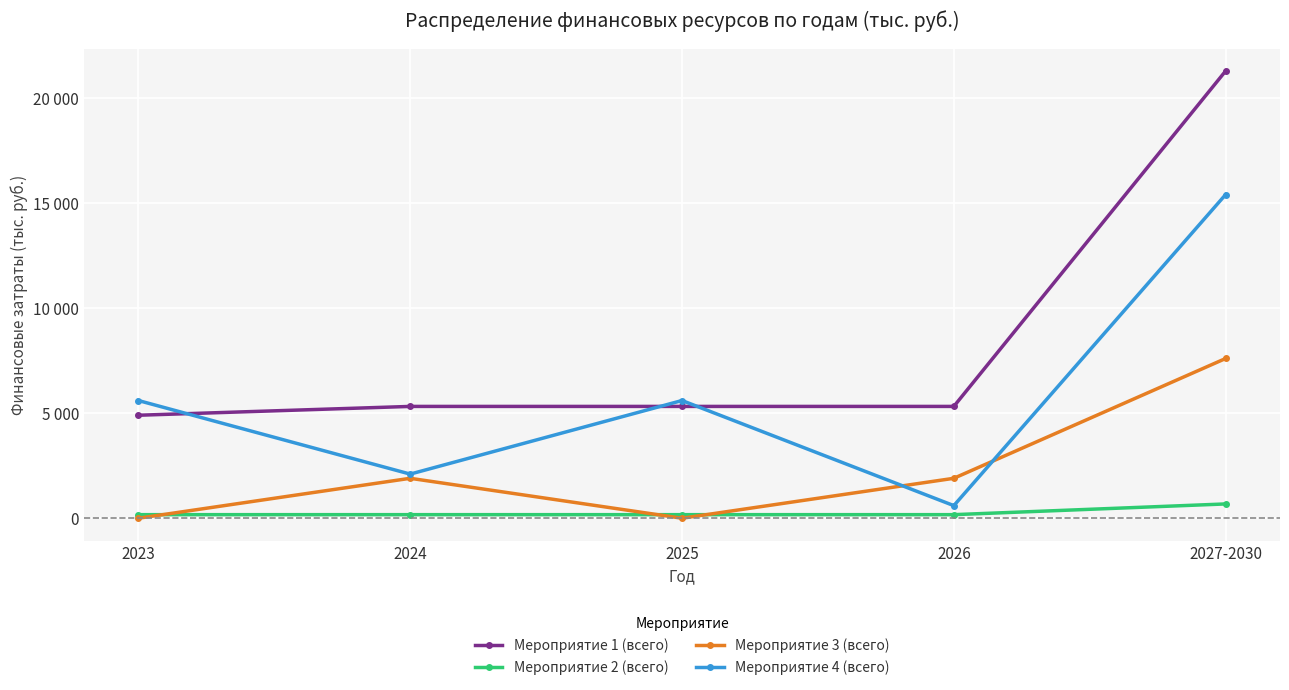

Reading right to left, list all the values displayed in this chart.

Мероприятие 1 (всего): 2027-2030=21280	2026=5320	2025=5320	2024=5320	2023=4900
Мероприятие 2 (всего): 2027-2030=680	2026=170	2025=170	2024=170	2023=170
Мероприятие 3 (всего): 2027-2030=7600	2026=1900	2025=0	2024=1900	2023=0
Мероприятие 4 (всего): 2027-2030=15400	2026=600	2025=5600	2024=2100	2023=5600